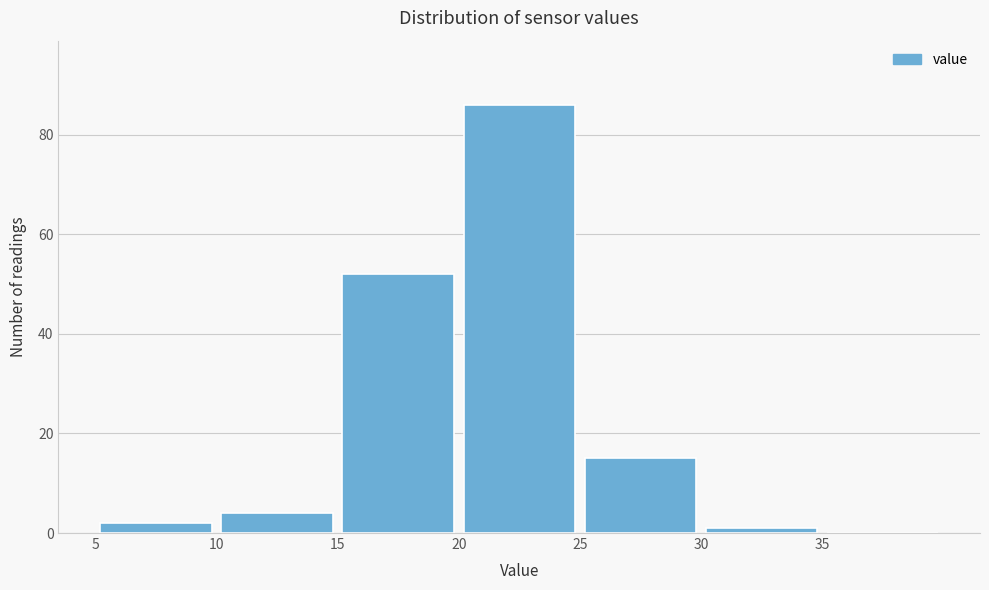

Which range on the x-axis has the tallest bar?

20 to 25